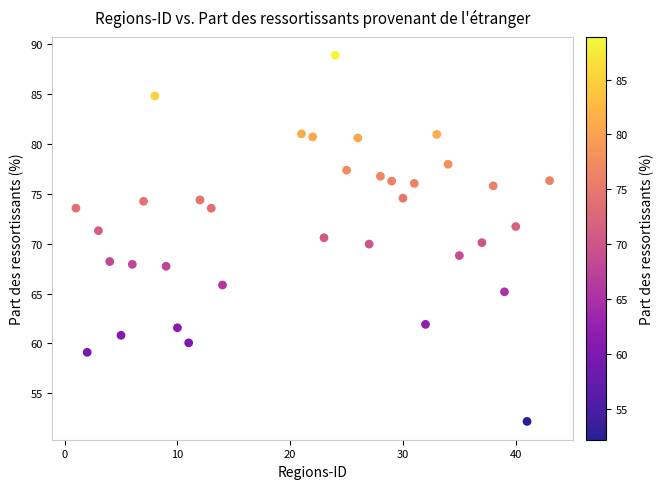

What is the range of Y values (max minus min)?

36.7